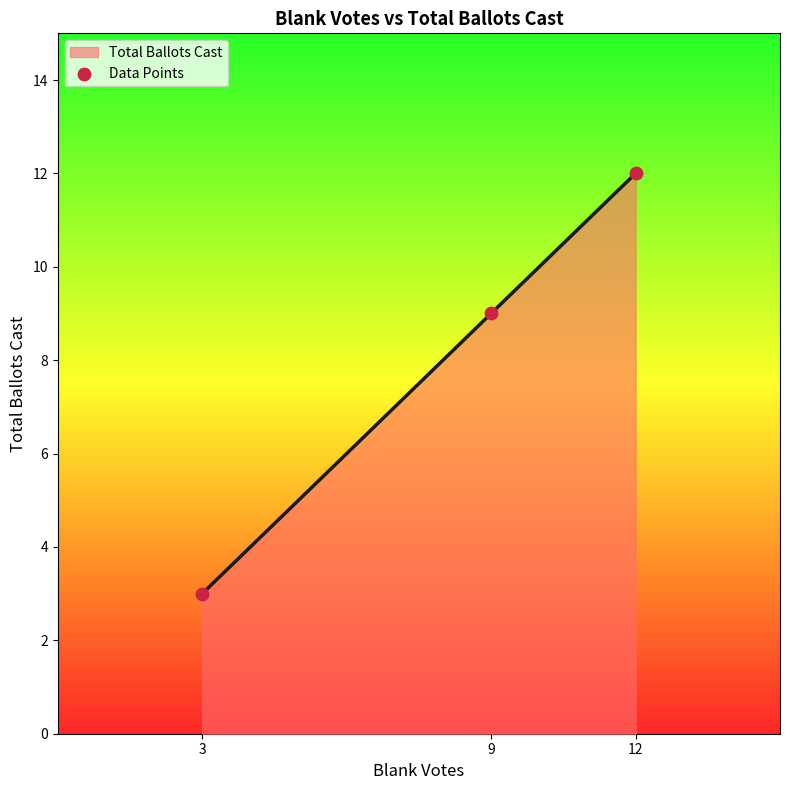

Which has a higher value, 12 or 3?

12